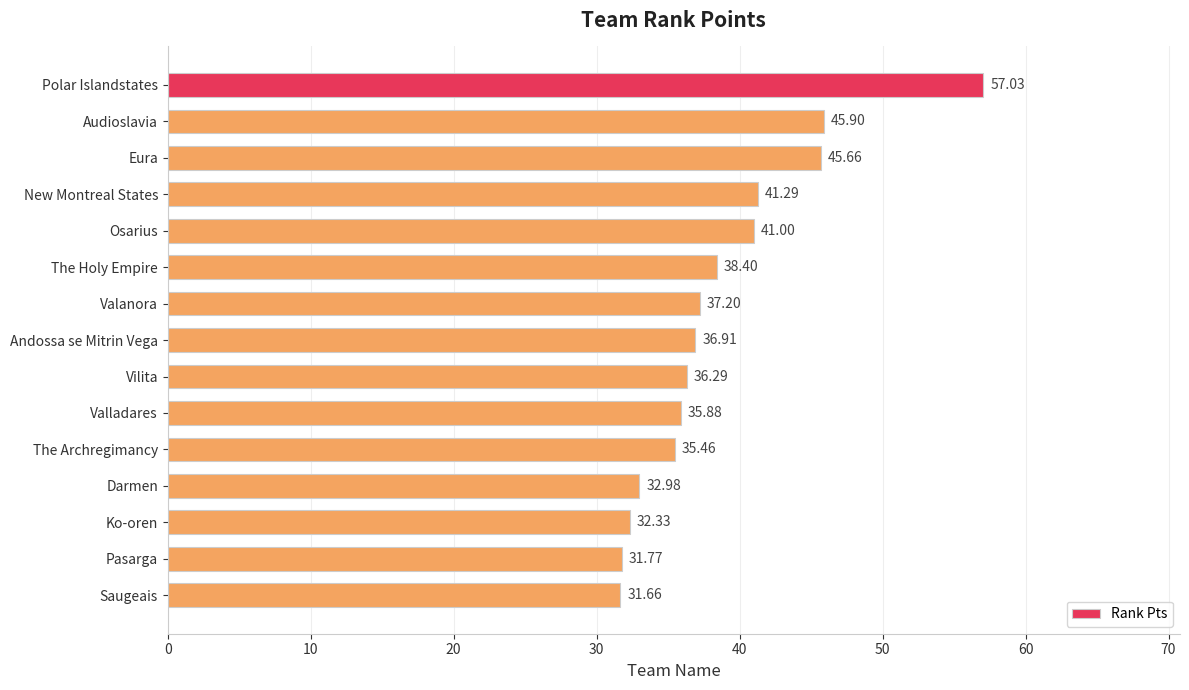

What is the smallest value displayed?

31.7